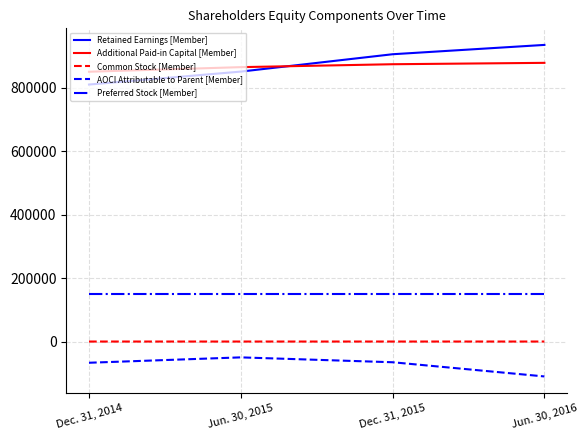

What is the difference between the maximum and minimum values in the Additional Paid-in Capital [Member] series?

28011